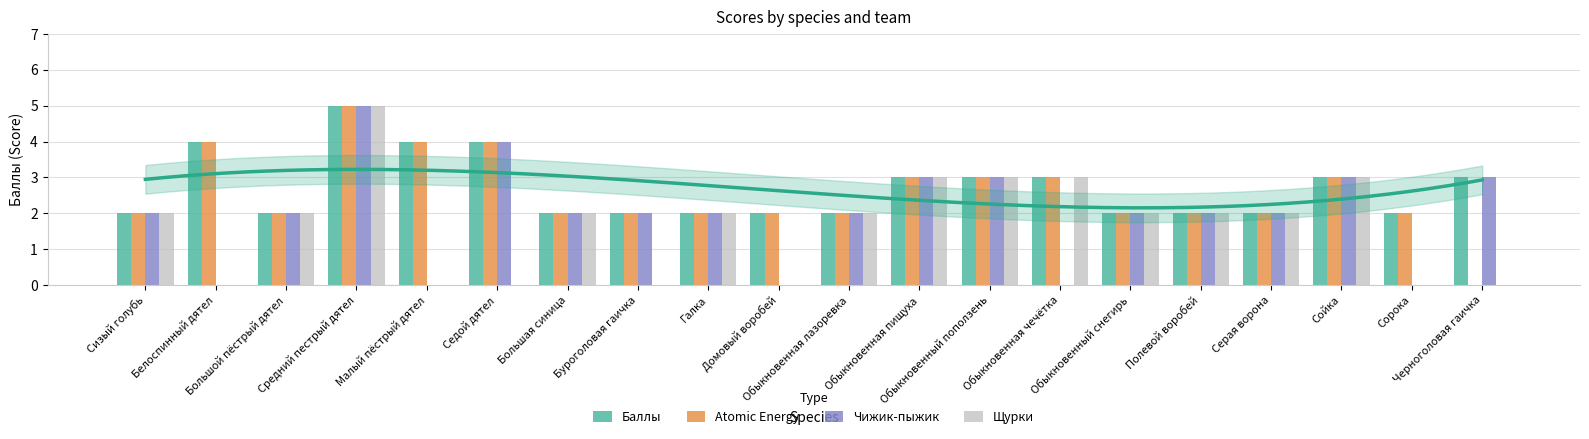

How many series are shown in this chart?

4